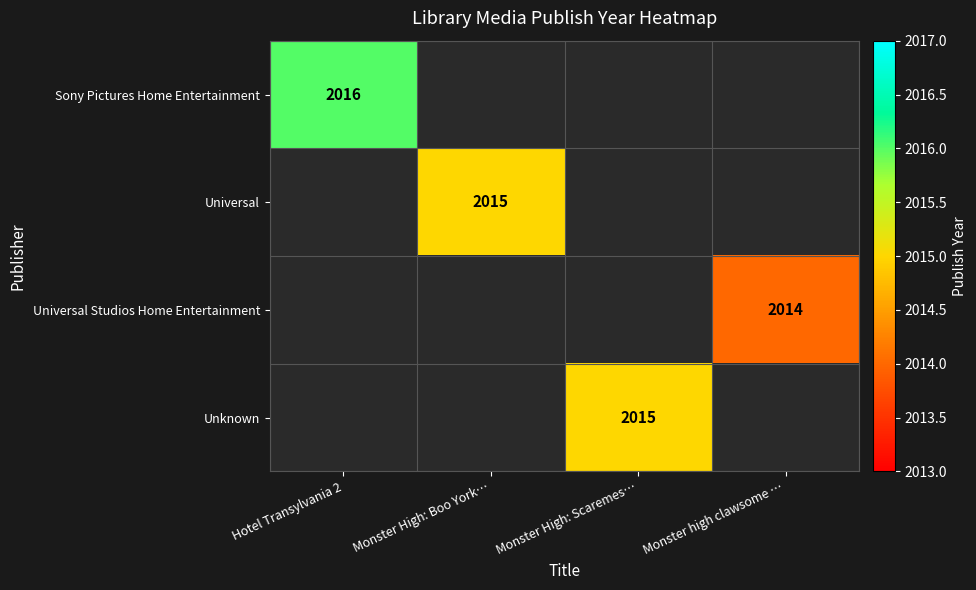

At how many categories does at least one series exceed 2015?

1